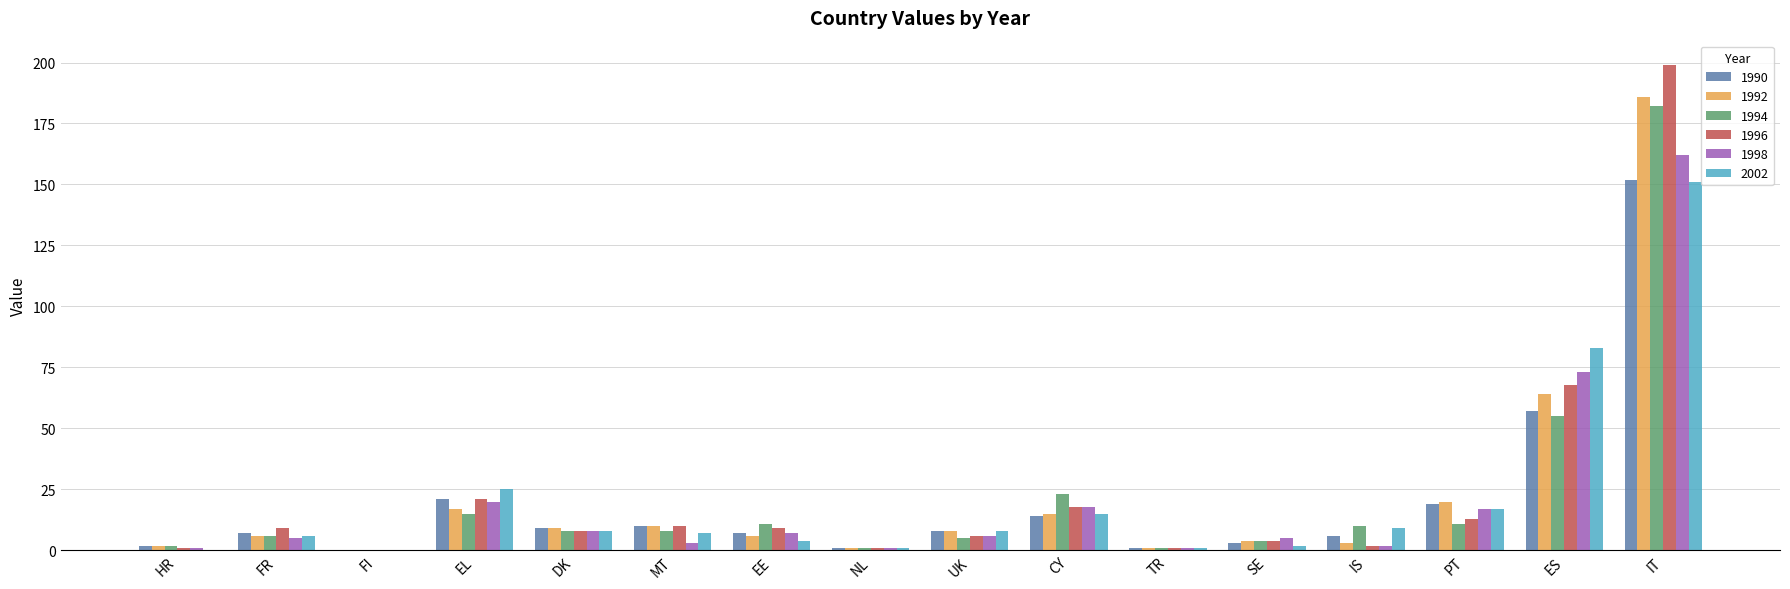

Reading left to right, extract all data points from this chart.

1990: 2	7	0	21	9	10	7	1	8	14	1	3	6	19	57	152
1992: 2	6	0	17	9	10	6	1	8	15	1	4	3	20	64	186
1994: 2	6	0	15	8	8	11	1	5	23	1	4	10	11	55	182
1996: 1	9	0	21	8	10	9	1	6	18	1	4	2	13	68	199
1998: 1	5	0	20	8	3	7	1	6	18	1	5	2	17	73	162
2002: 0	6	0	25	8	7	4	1	8	15	1	2	9	17	83	151